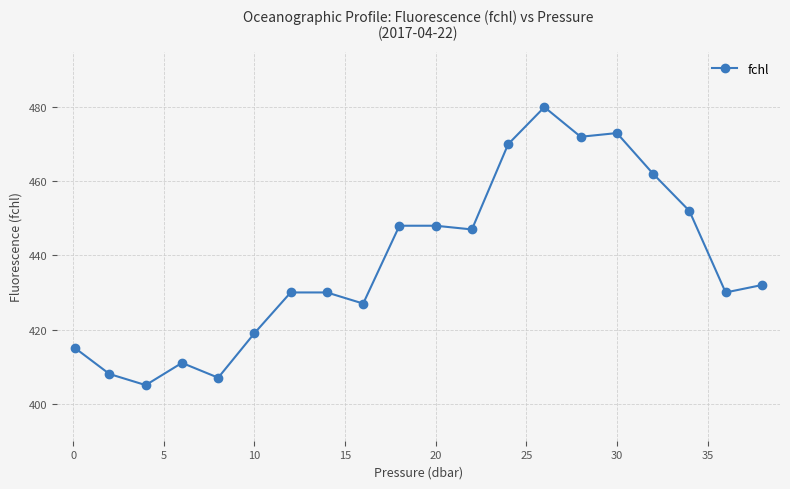

Does the chart display data point markers on the line(s)?

Yes